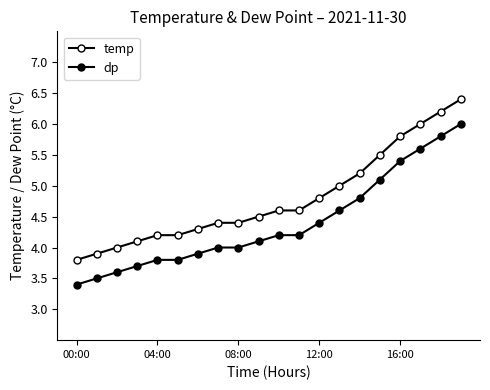

How many lines are shown in the chart?

2